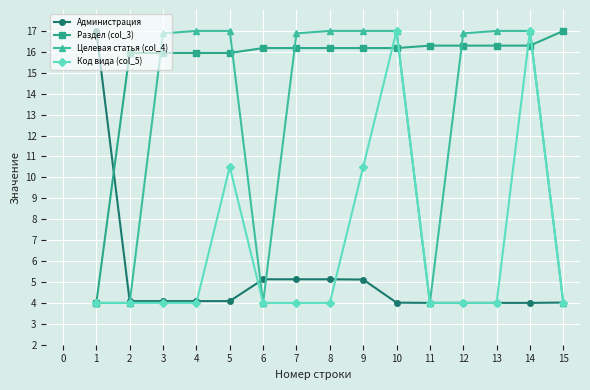

What is the value of the Администрация point at the 4th from the left?

4.1